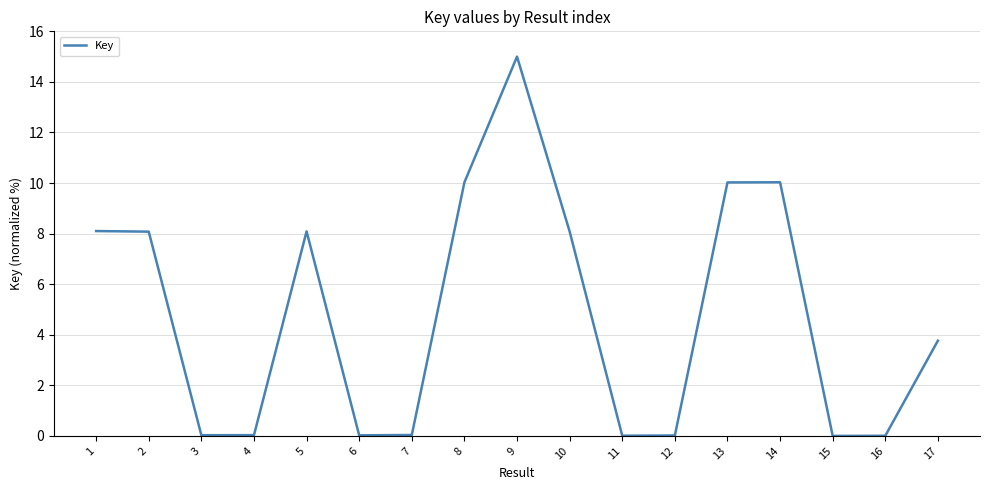

How many distinct data groups are displayed?

1